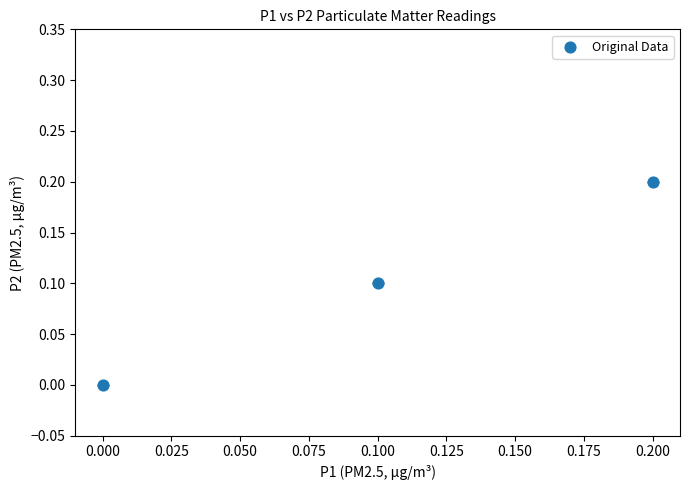

List the coordinates of all points as (Y, X) pairs, reading left to right.

(0.0, 0.0)  (0.1, 0.1)  (0.2, 0.2)